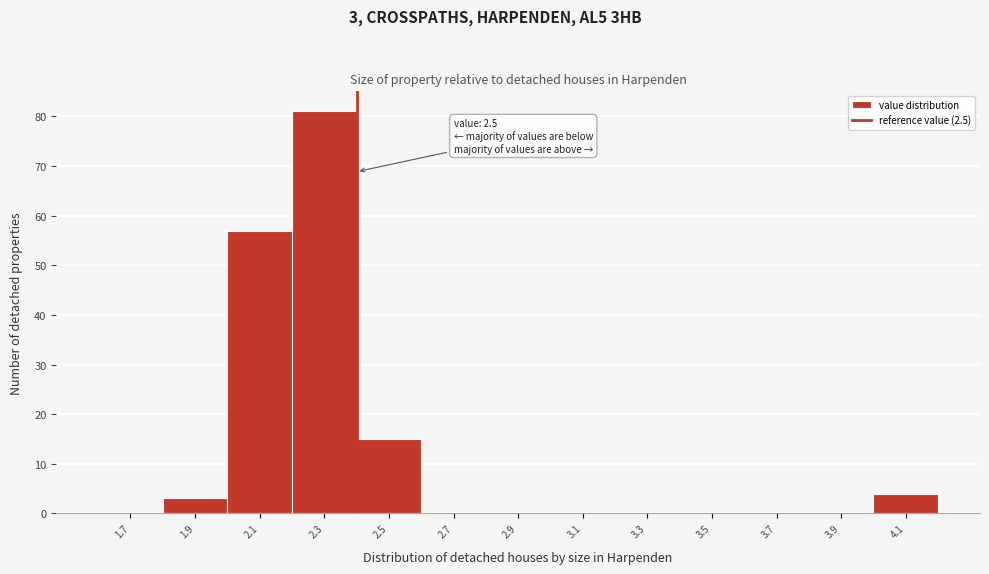

Reading left to right, list all the values displayed in this chart.

1.7=0	1.9=3	2.1=57	2.3=81	2.5=15	2.7=0	2.9=0	3.1=0	3.3=0	3.5=0	3.7=0	3.9=0	4.1=4